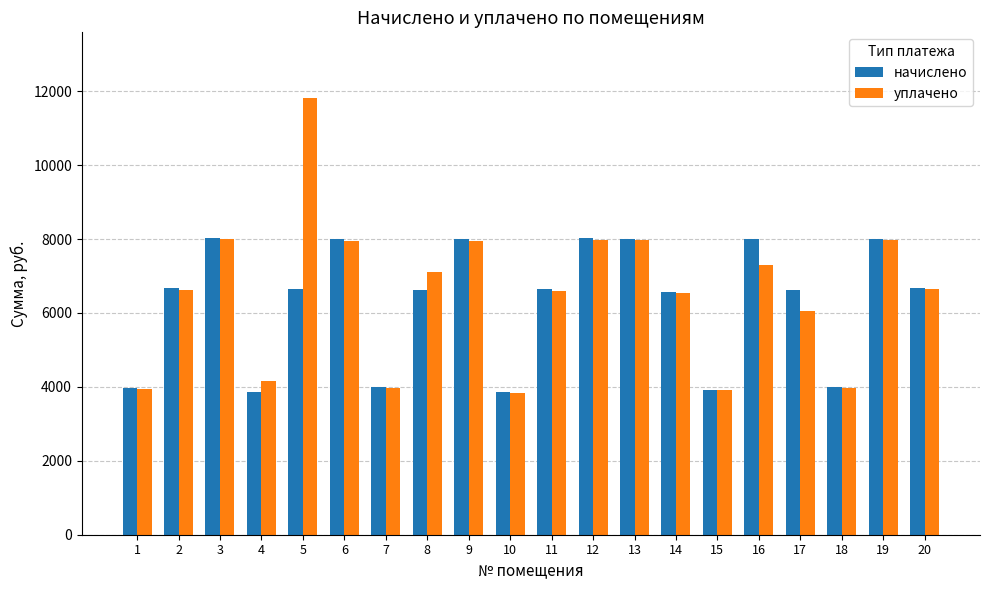

What is the maximum value shown in the chart?

11819.2